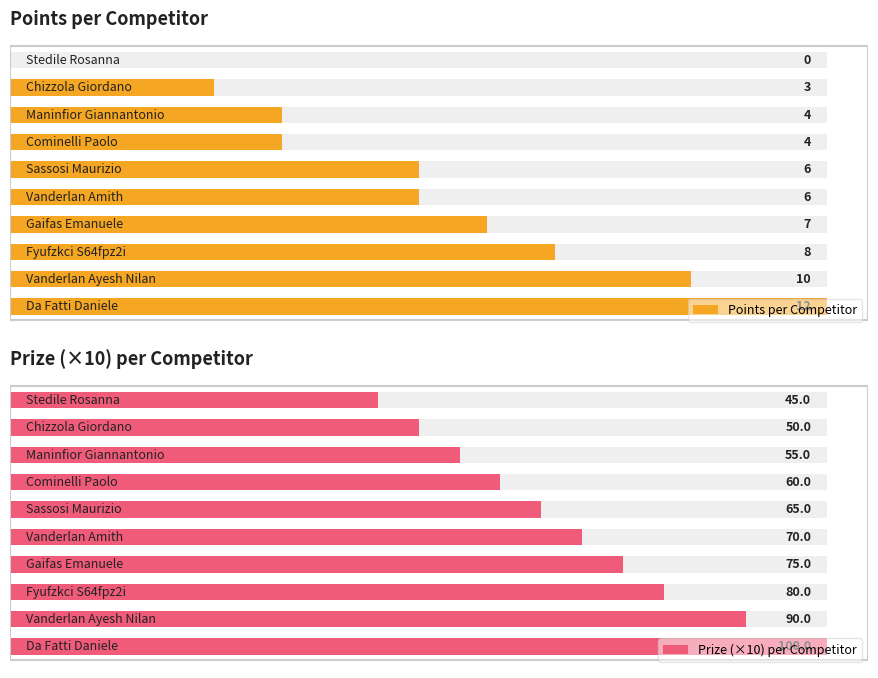

What is the difference between the maximum and minimum values in the Points per Competitor series?

12